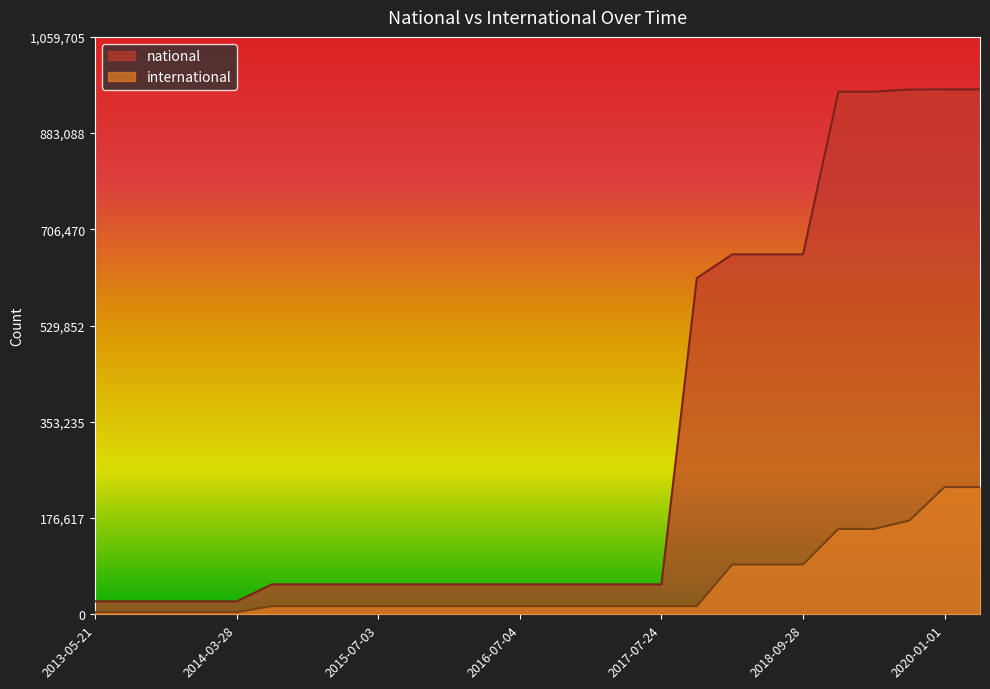

What is the maximum value shown in the chart?

963369